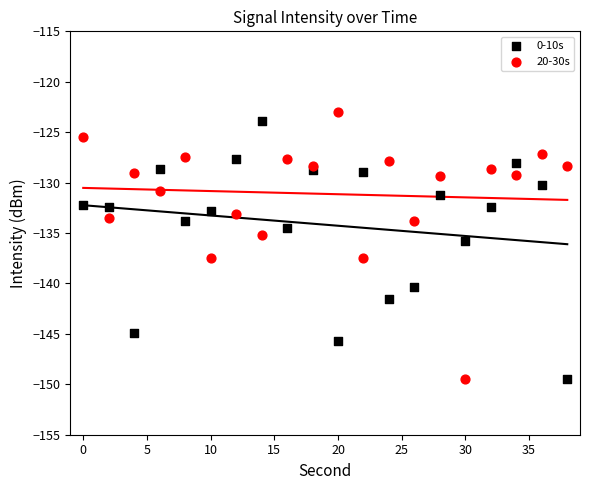

Across all data points, what is the range of Y values (max minus min)?

26.5